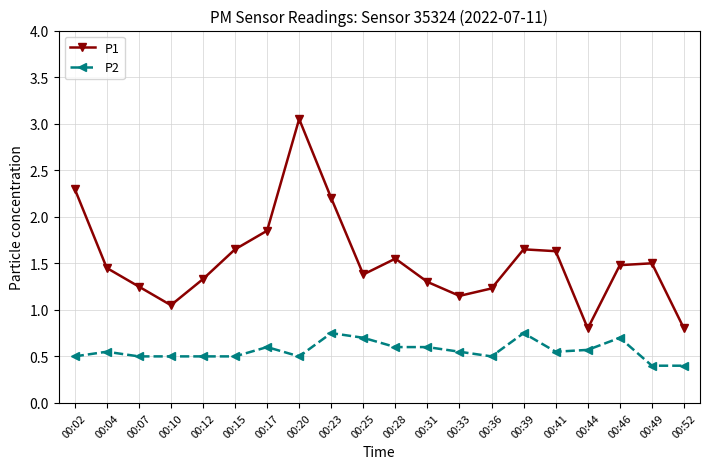

At which category is the sum across all series the highest?

00:20